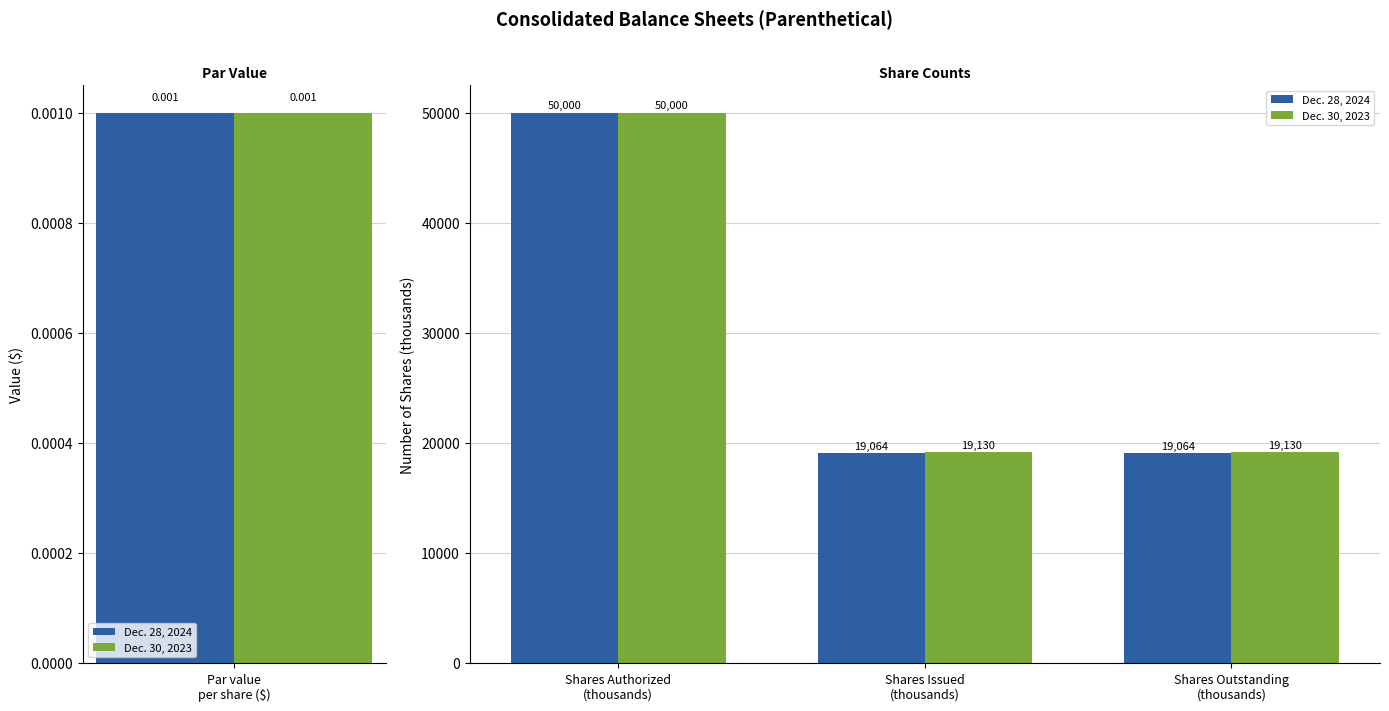

True or false: Dec. 28, 2024 has a value of 34178 at Shares Outstanding (thousands).

False